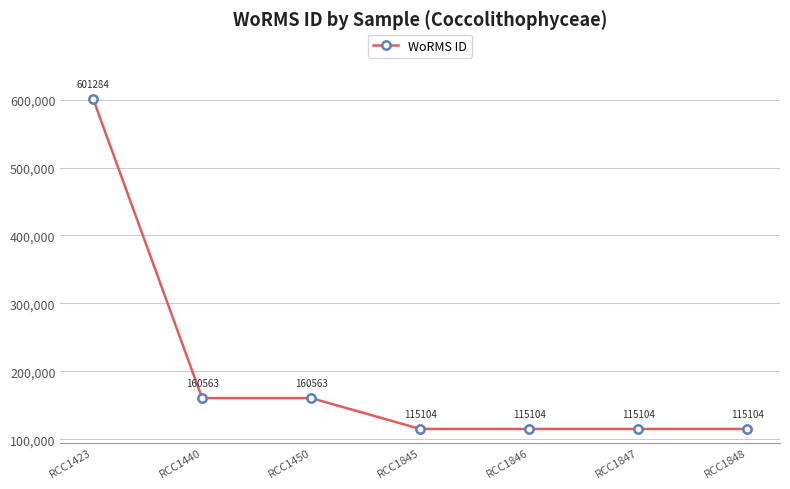

What is the sum of all values?

1382826